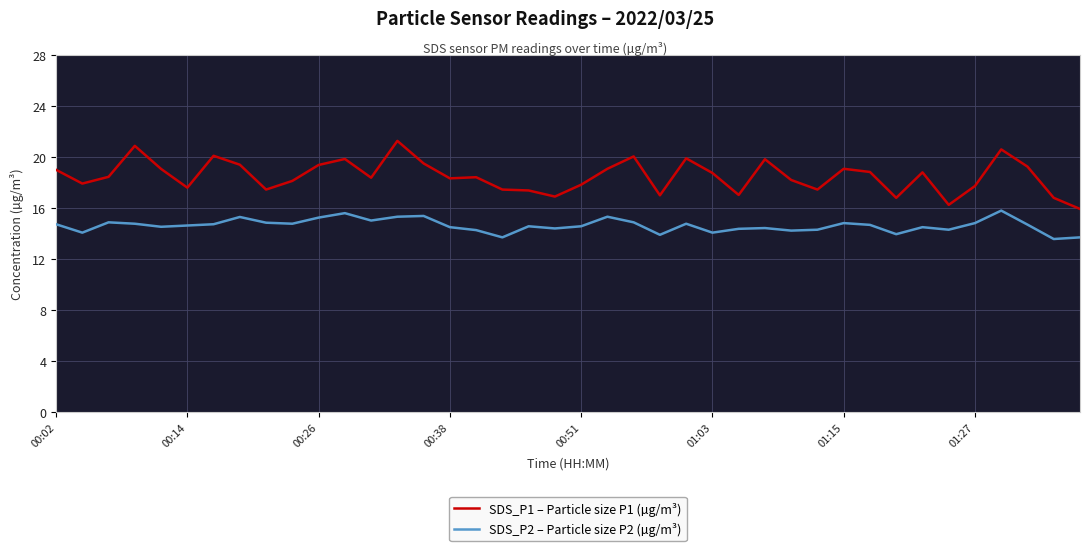

List the series in order of their overall mean, lowest first.

SDS_P2 – Particle size P2 (µg/m³), SDS_P1 – Particle size P1 (µg/m³)